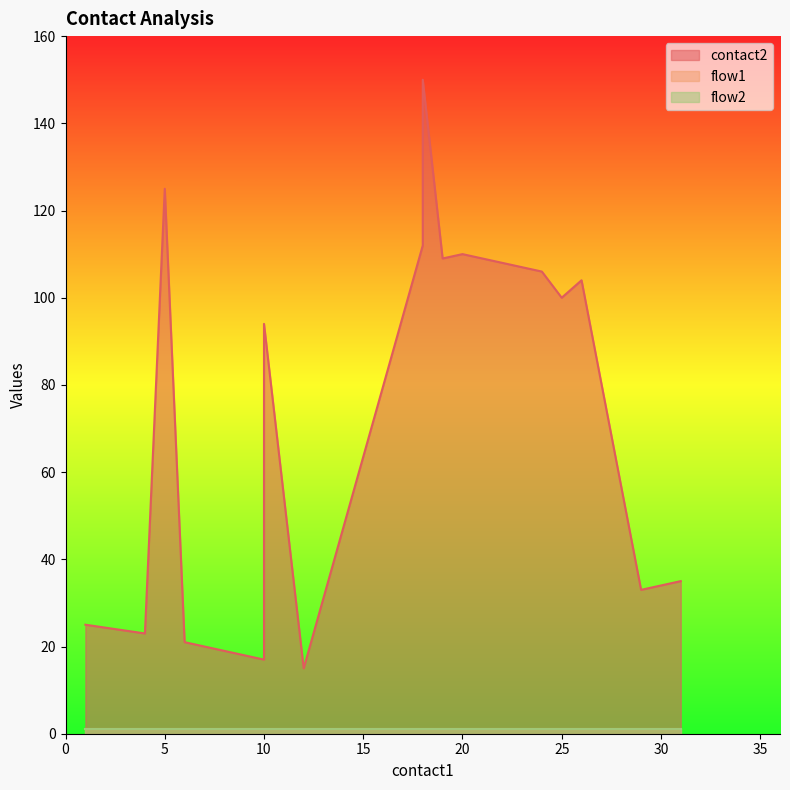

Count the number of data series in this chart.

3